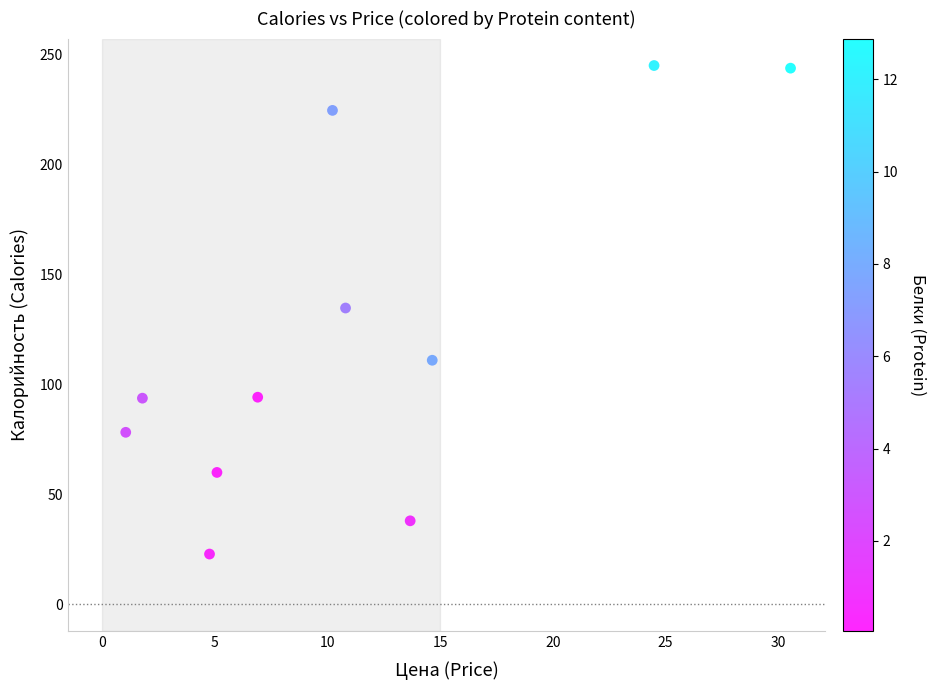

What is the range of Y values (max minus min)?

222.1